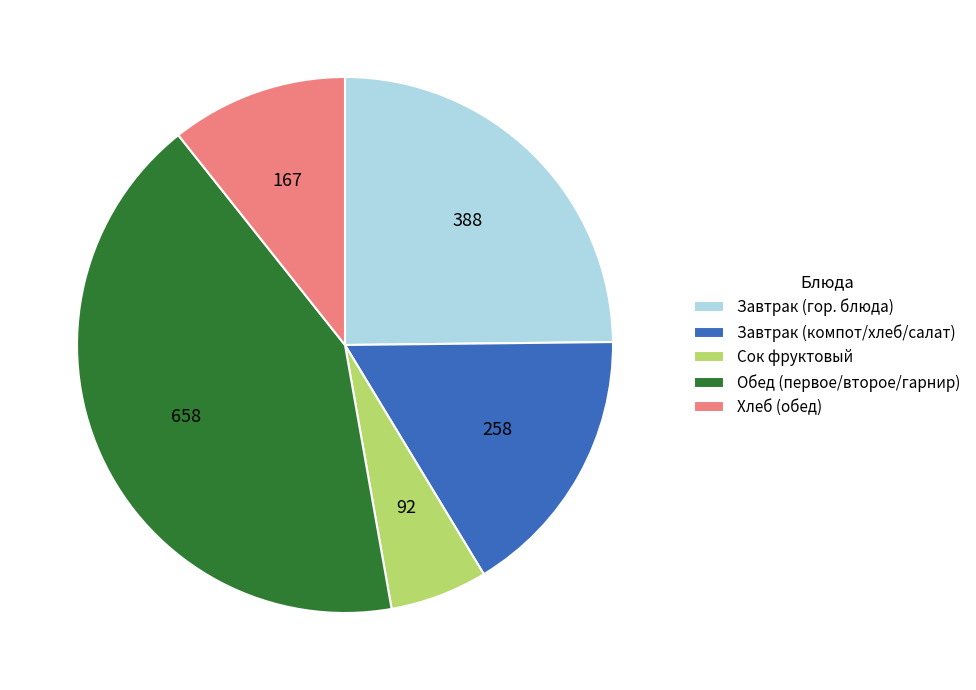

Rank the categories by value from highest to lowest.

Обед (первое/второе/гарнир), Завтрак (гор. блюда), Завтрак (компот/хлеб/салат), Хлеб (обед), Сок фруктовый